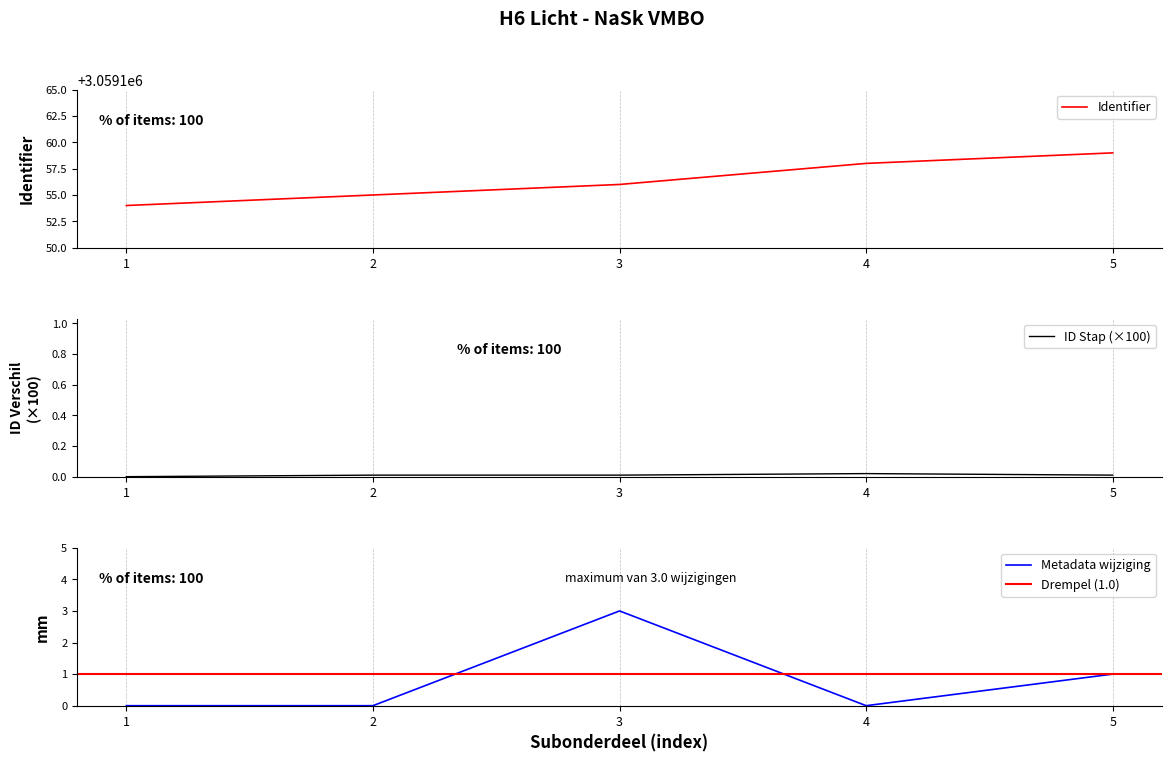

Rank the categories by Identifier value from lowest to highest.

1, 2, 3, 4, 5